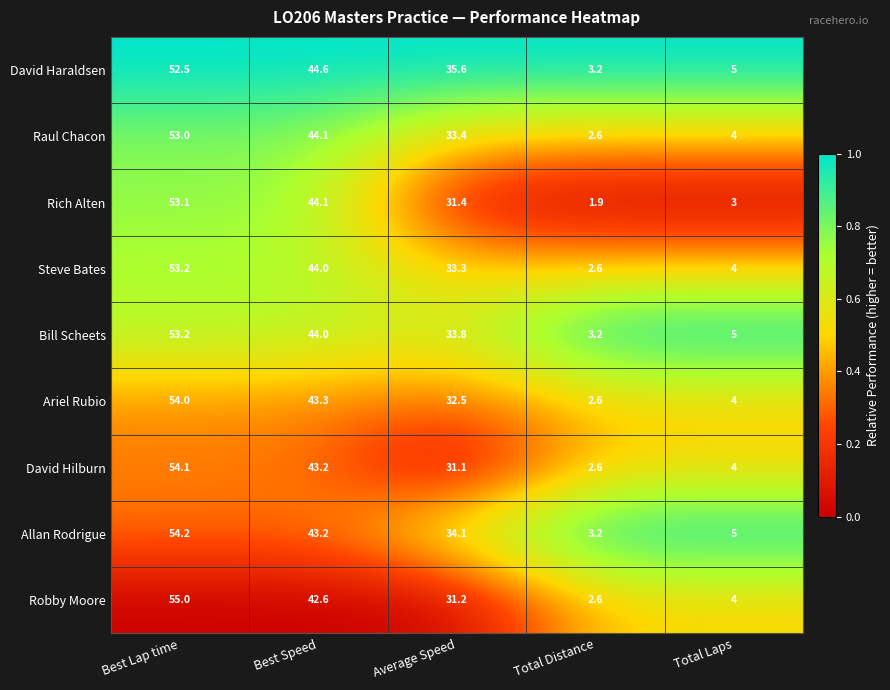

What is the sum of the Steve Bates values at Best Lap time and Average Speed?

86.5